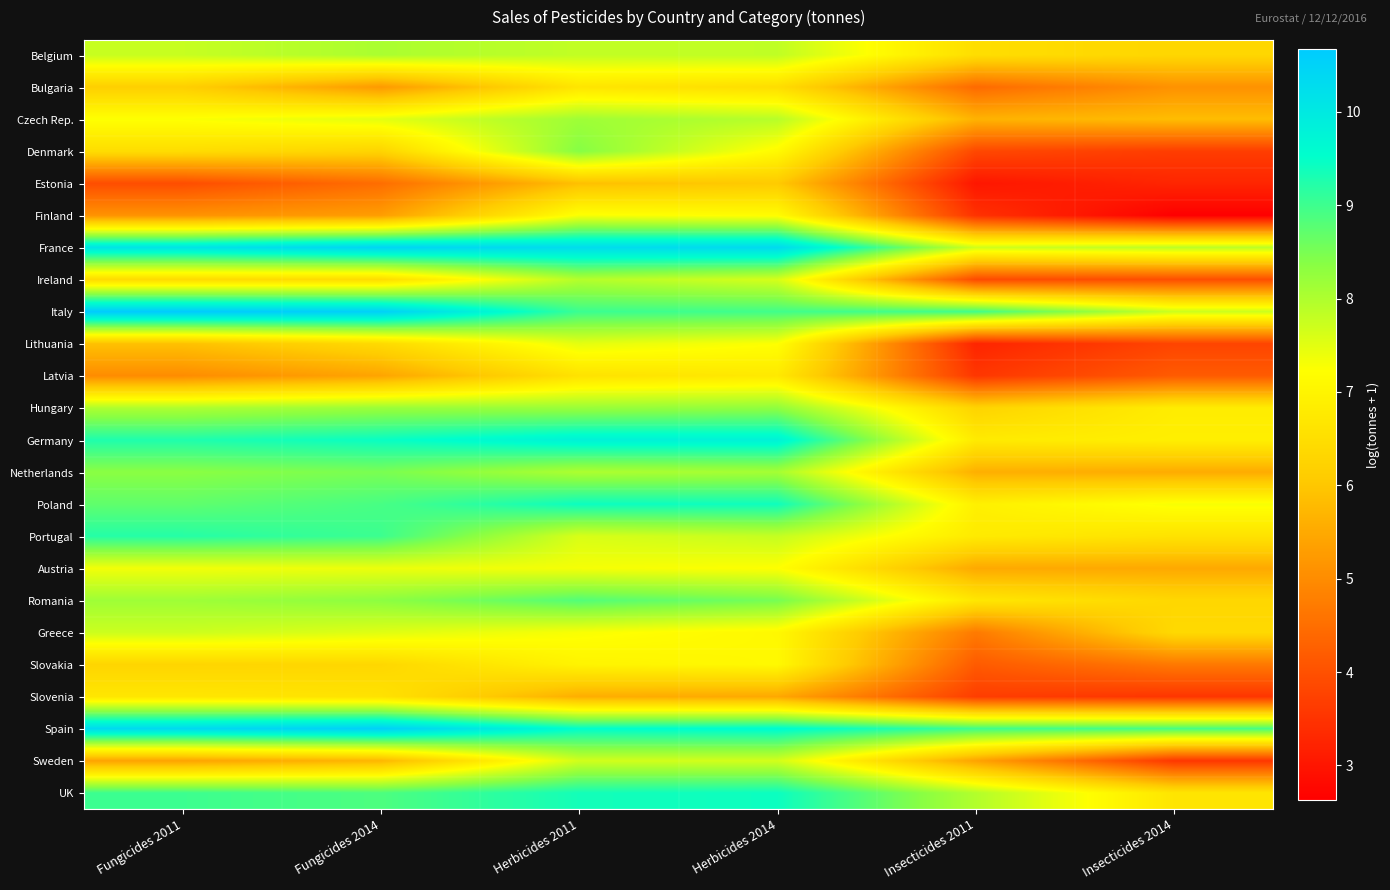

Which category has the highest value across all series?

Fungicides 2011